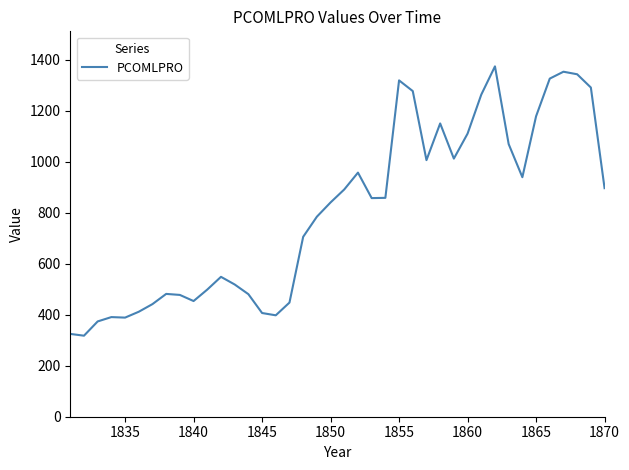

What is the greatest value displayed?

1375